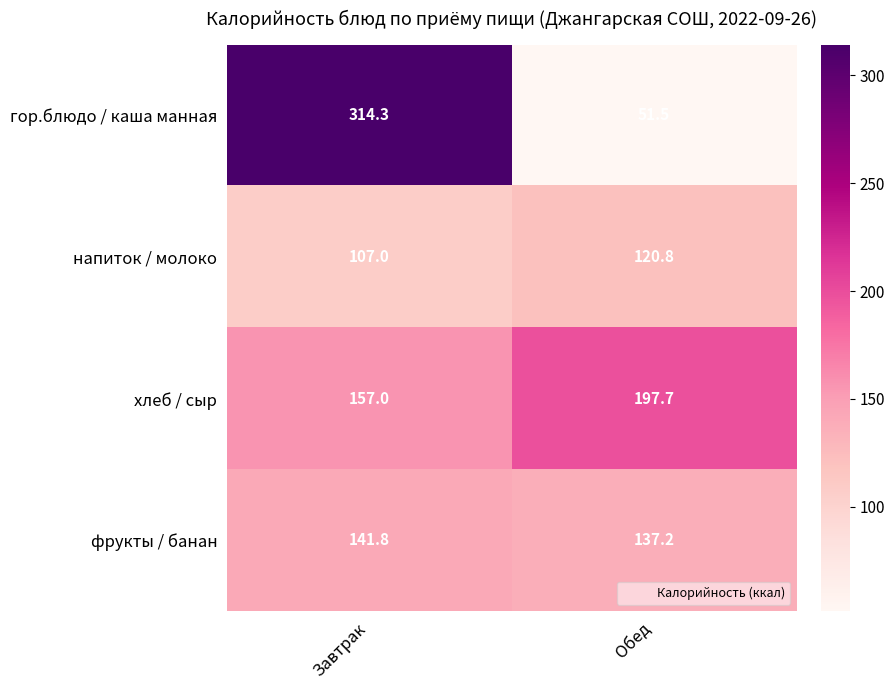

Read the напиток / молоко value at Завтрак.

107.0